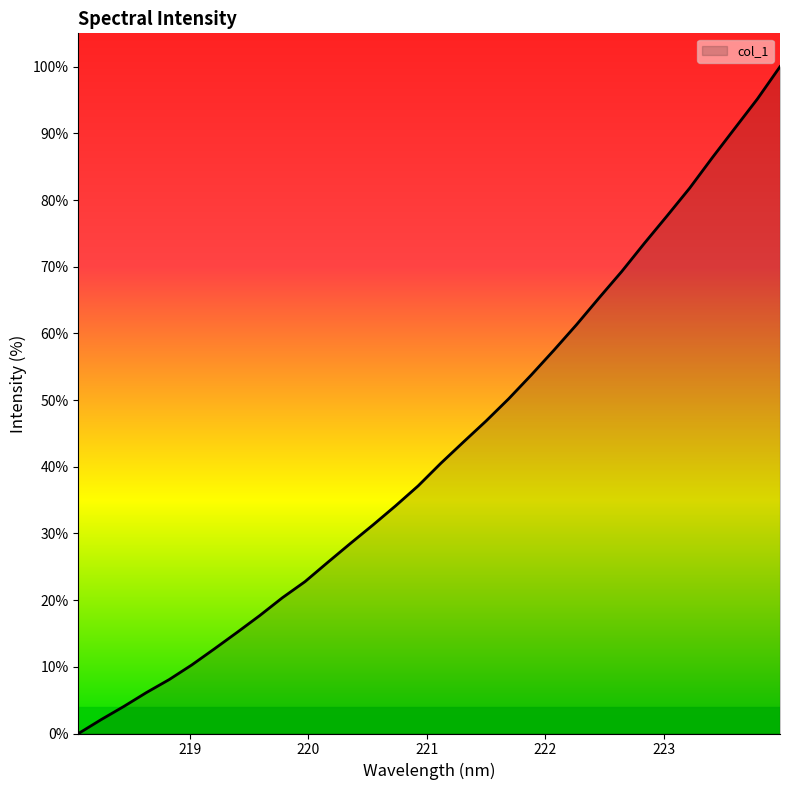

What is the difference between the maximum and minimum values?

100.0